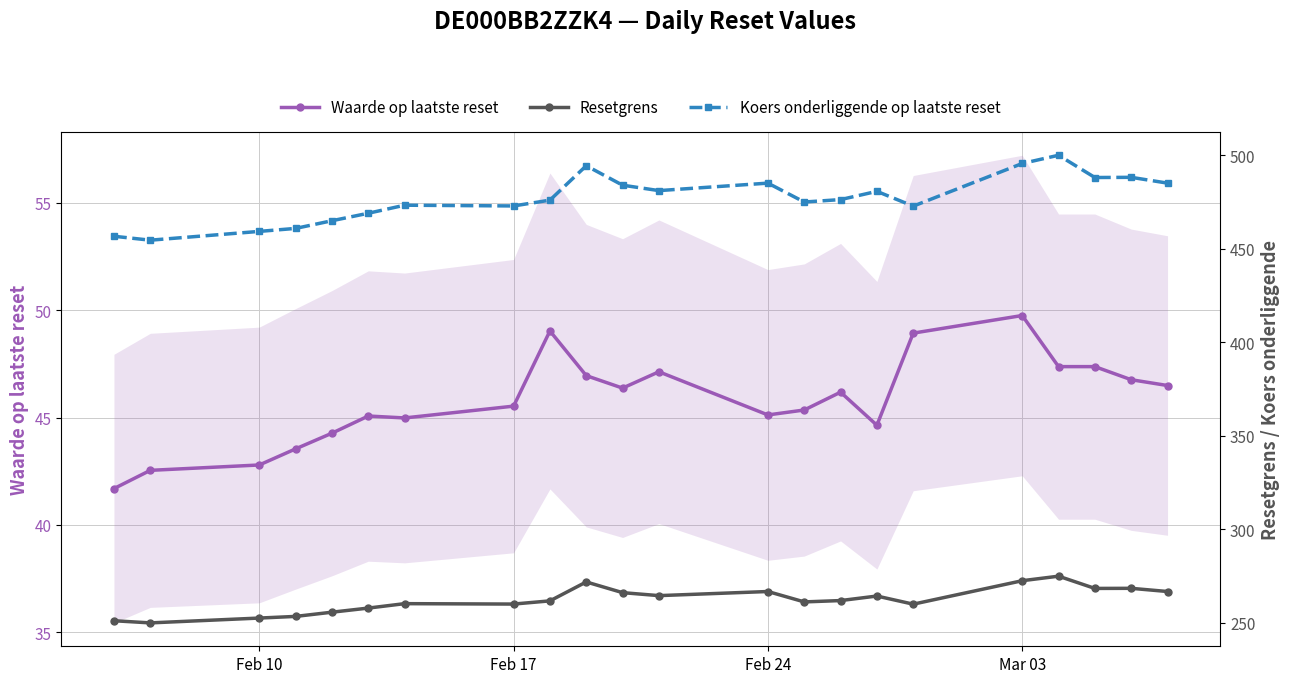

What are all the series names shown in the legend?

Waarde op laatste reset, Resetgrens, Koers onderliggende op laatste reset